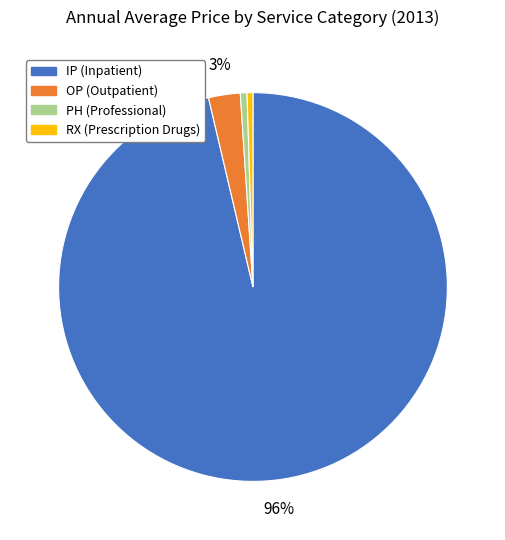

To the nearest percent, what is the combined percentage of OP (Outpatient) and RX (Prescription Drugs)?

3%